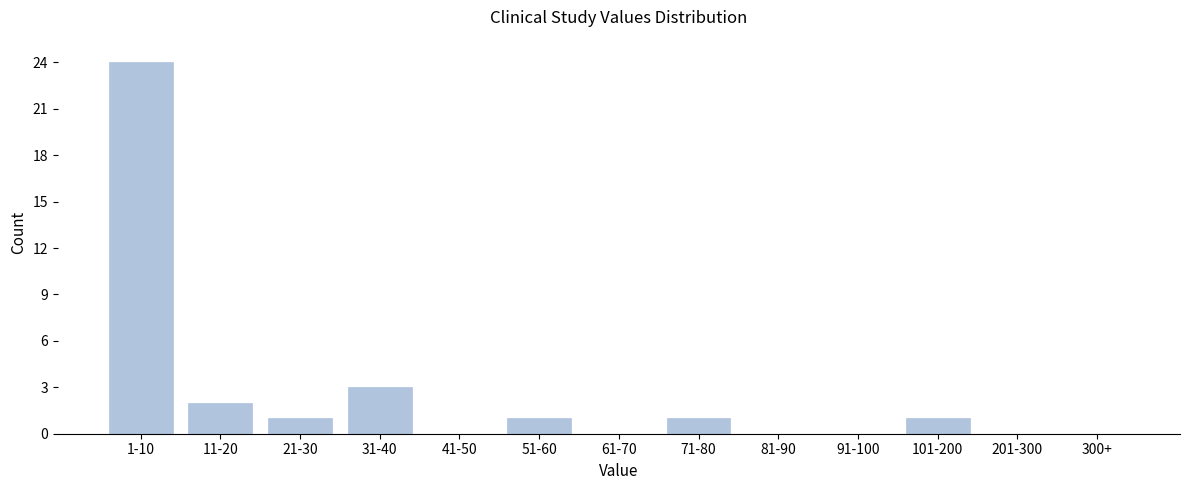

Reading left to right, what are all the values shown in this chart?

1-10=24	11-20=2	21-30=1	31-40=3	41-50=0	51-60=1	61-70=0	71-80=1	81-90=0	91-100=0	101-200=1	201-300=0	300+=0